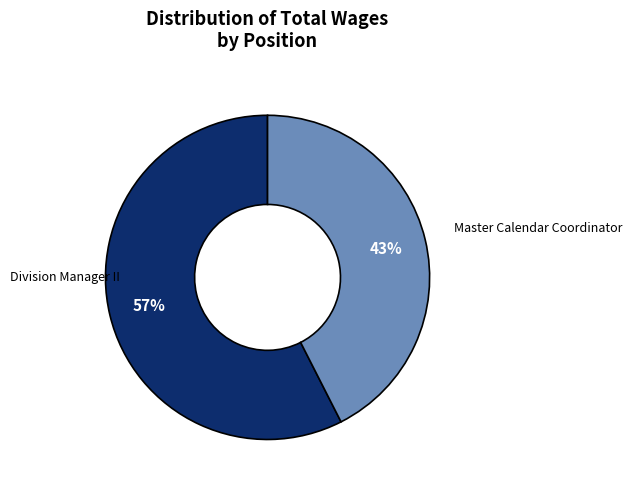

How many segments does this pie chart have?

2